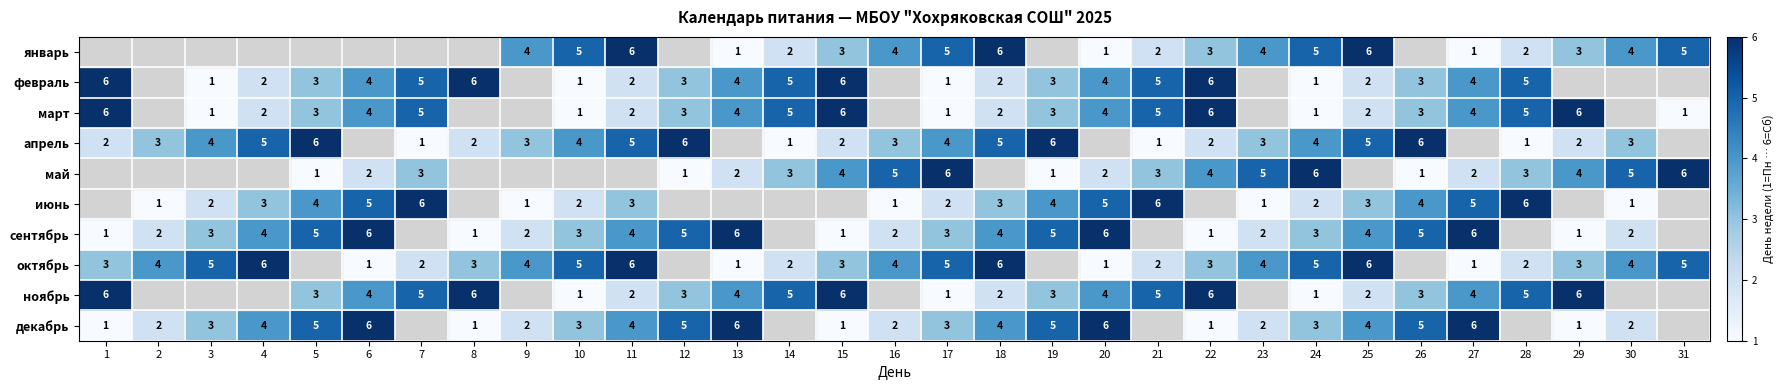

The value of ноябрь at 29 is 6. True or false?

True